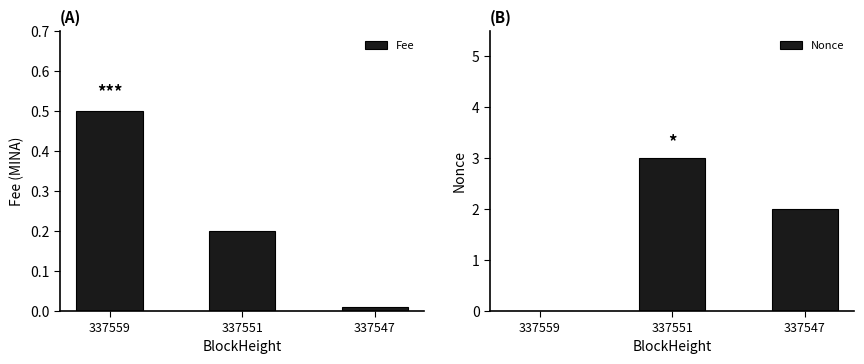

How many distinct data groups are displayed?

2